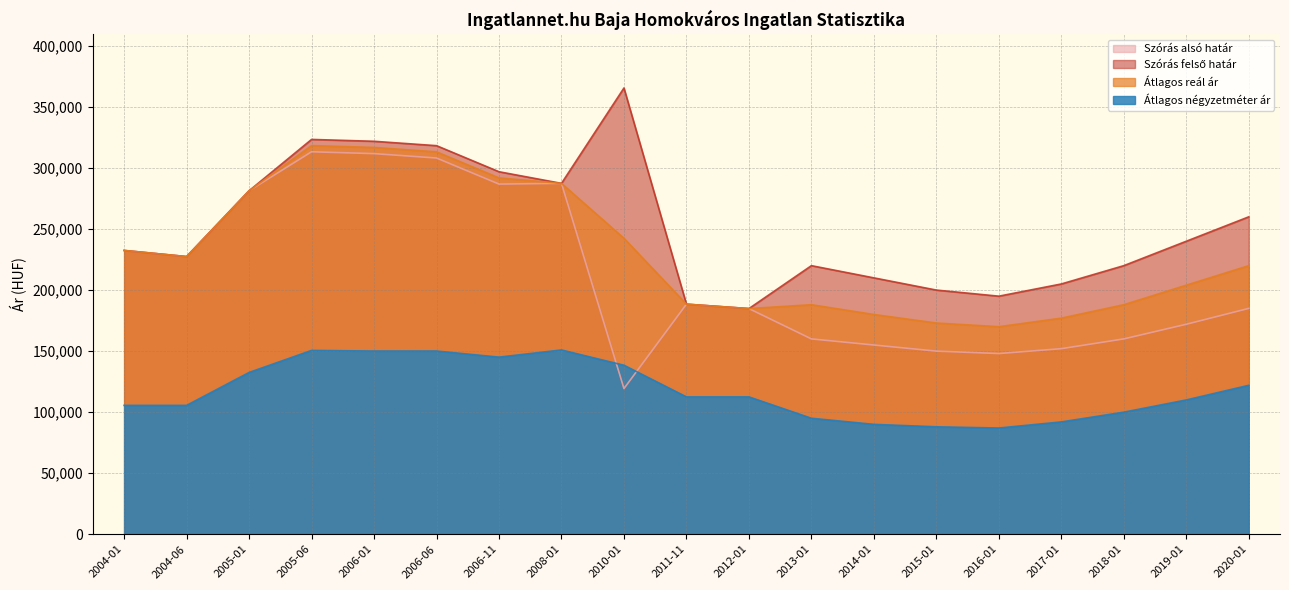

True or false: Átlagos reál ár has more than 1 points higher than both neighbors.

True